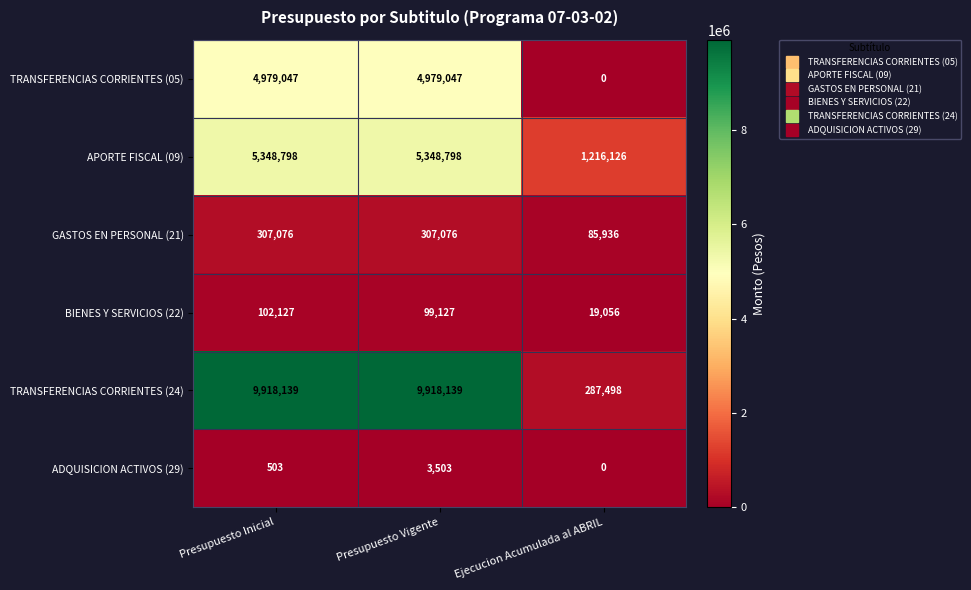

How many series are shown in this chart?

6